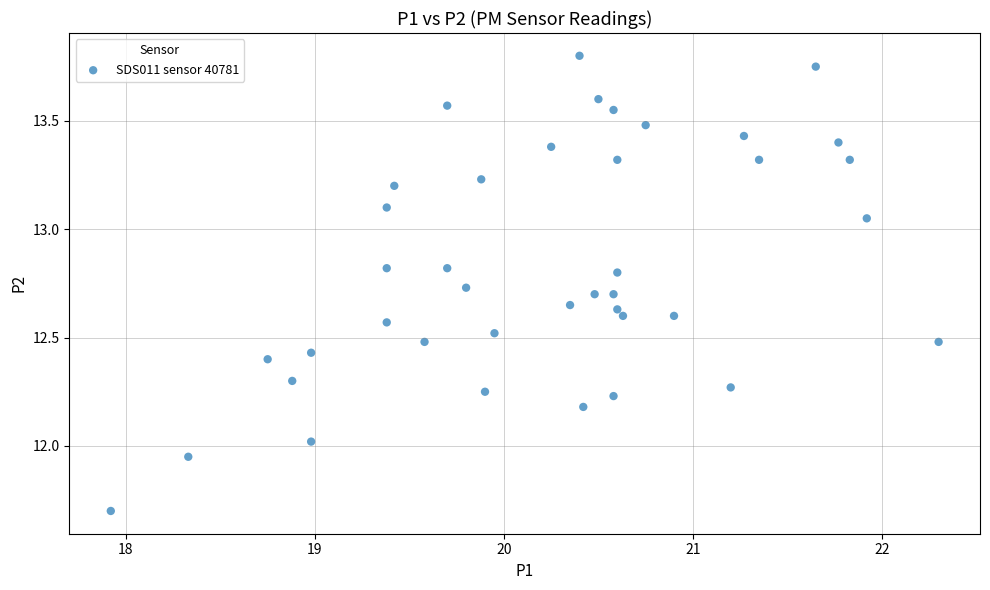

What is the range of X values (max minus min)?

4.4